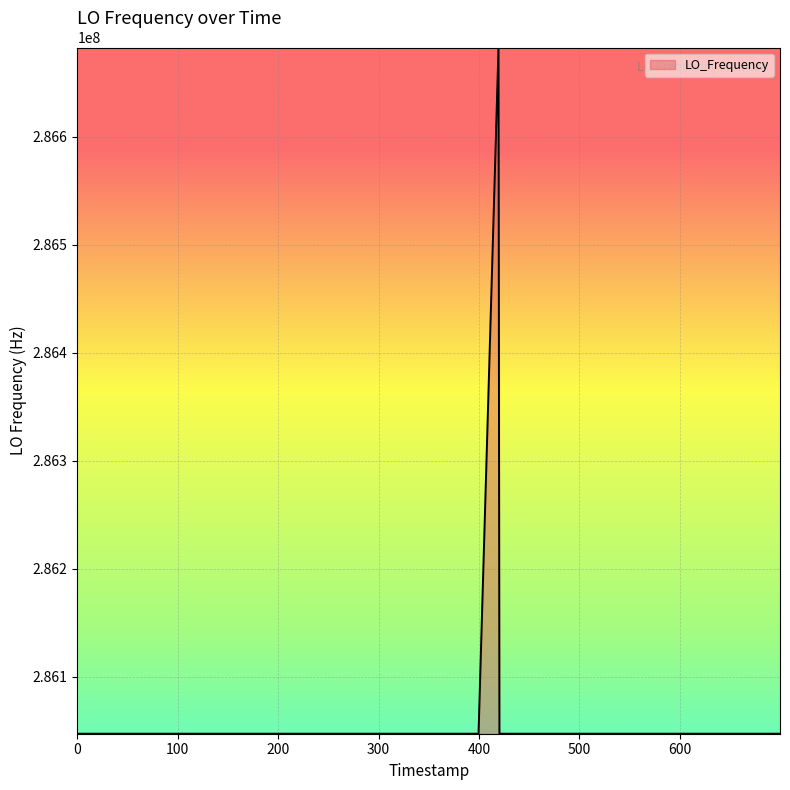

What is the minimum value shown in the chart?

286046994.9